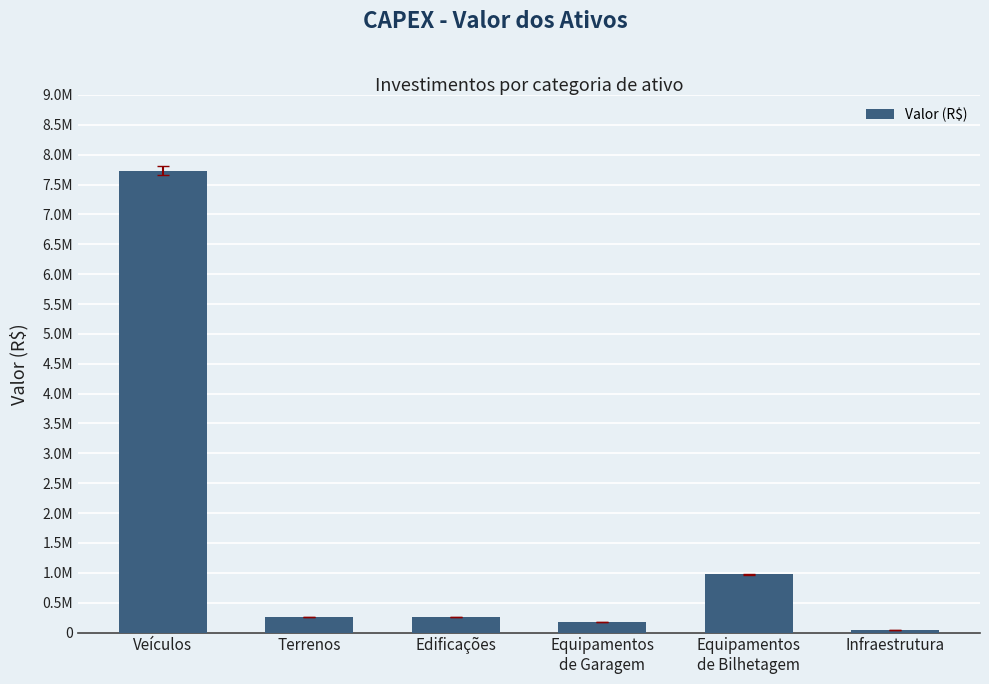

What is the difference between the values at Equipamentos
de Bilhetagem and Terrenos?

716403.6